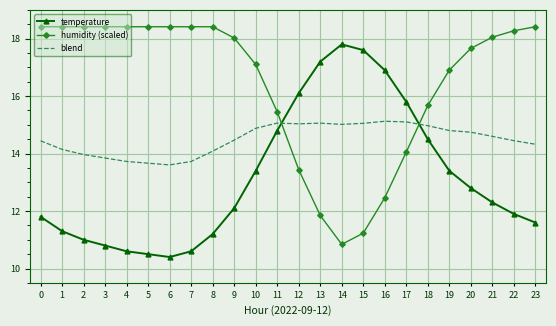

Which series changed the most between 1 and 16?

humidity (scaled)